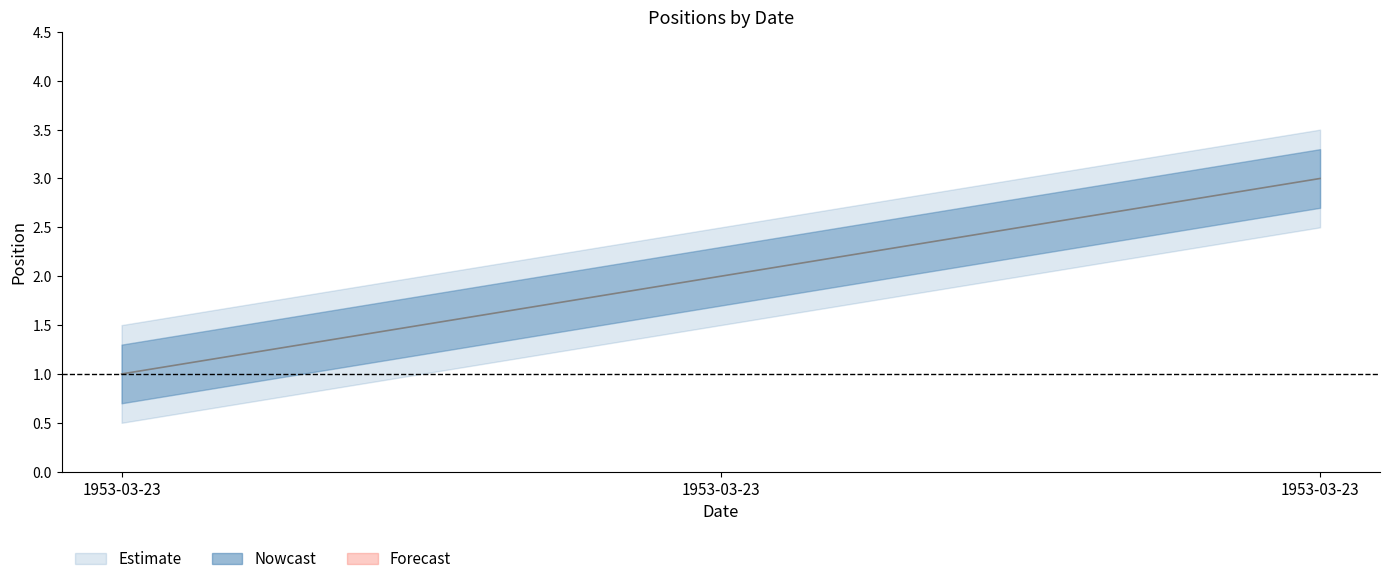

Between 1953-03-23 and 1953-03-23, which is larger?

1953-03-23